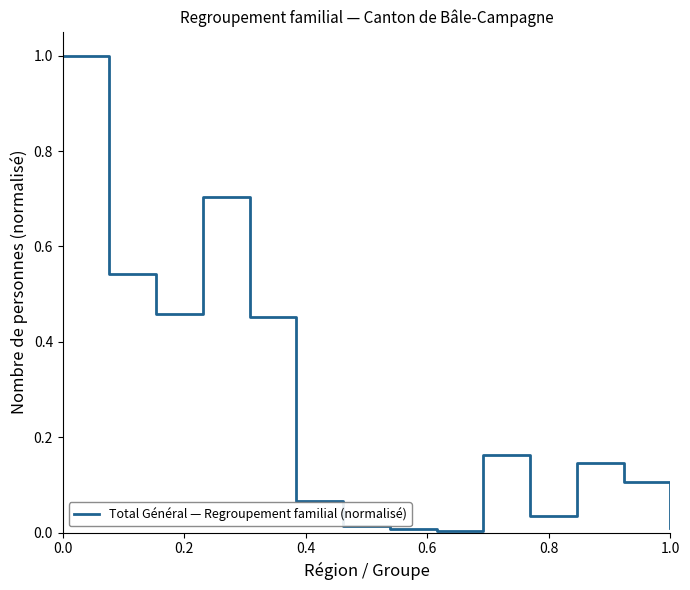

What is the greatest value displayed?

1.0